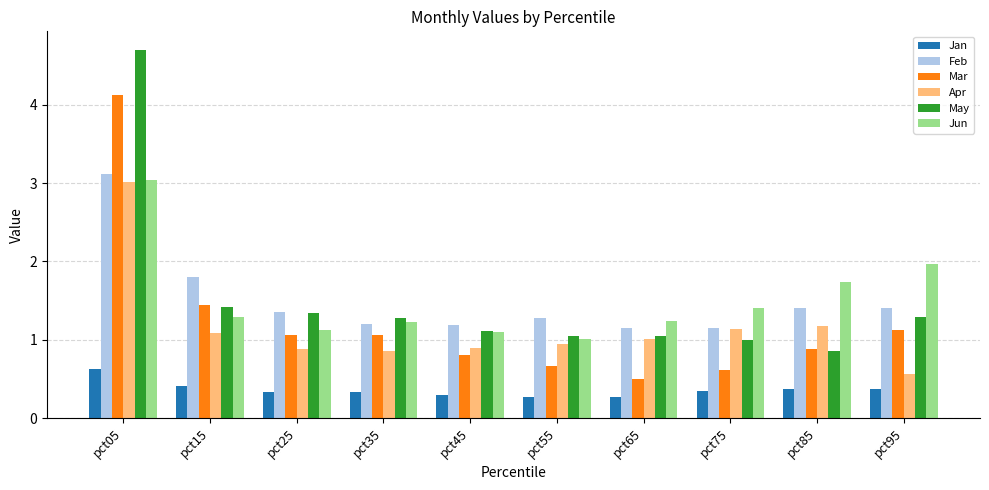

Where does the May series first go above 1?

pct05